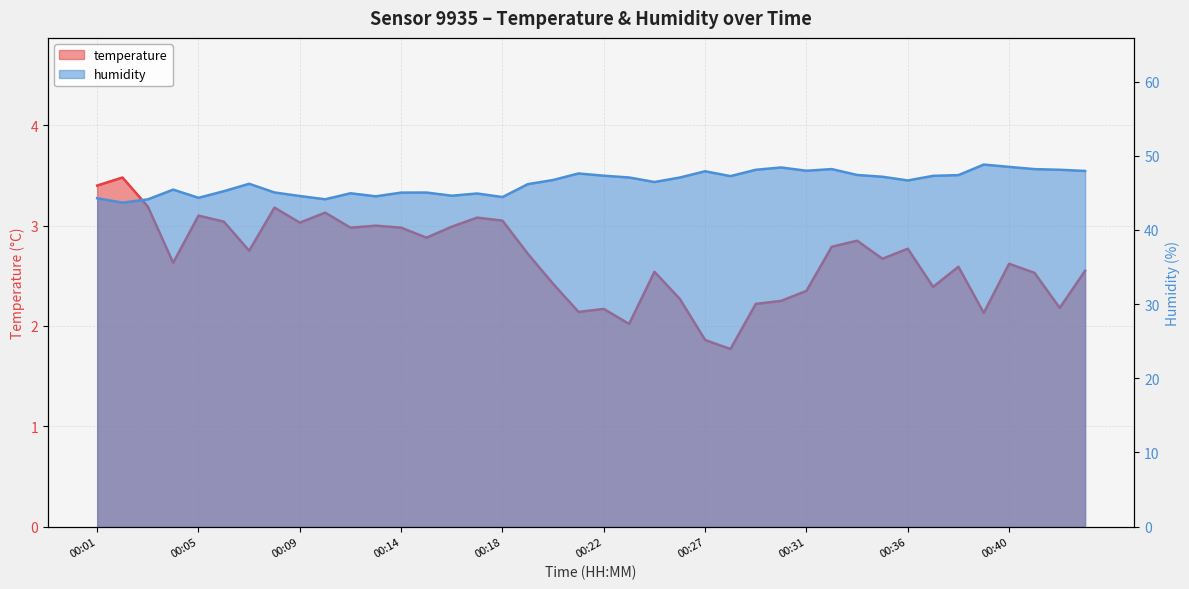

What is the approximate value of humidity at 00:14?

45.0